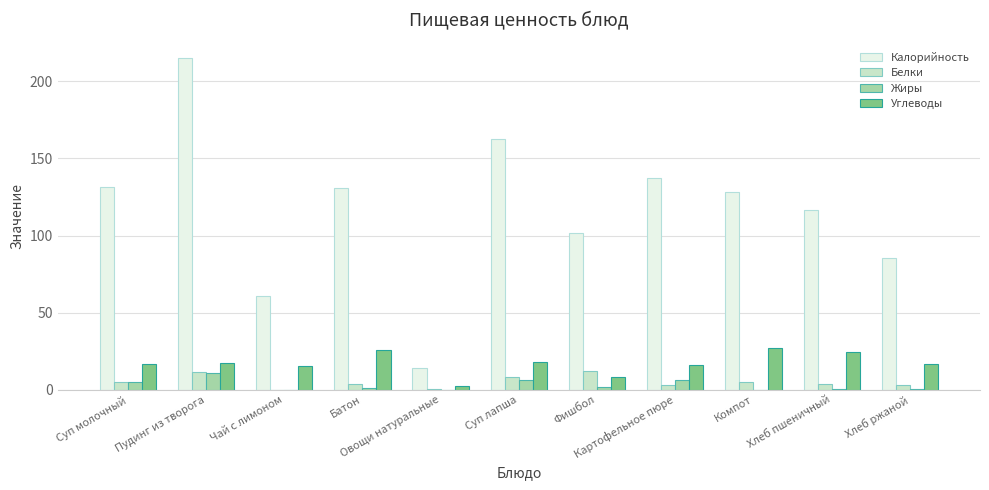

Where is Калорийность nearest to the value 114?

Хлеб пшеничный